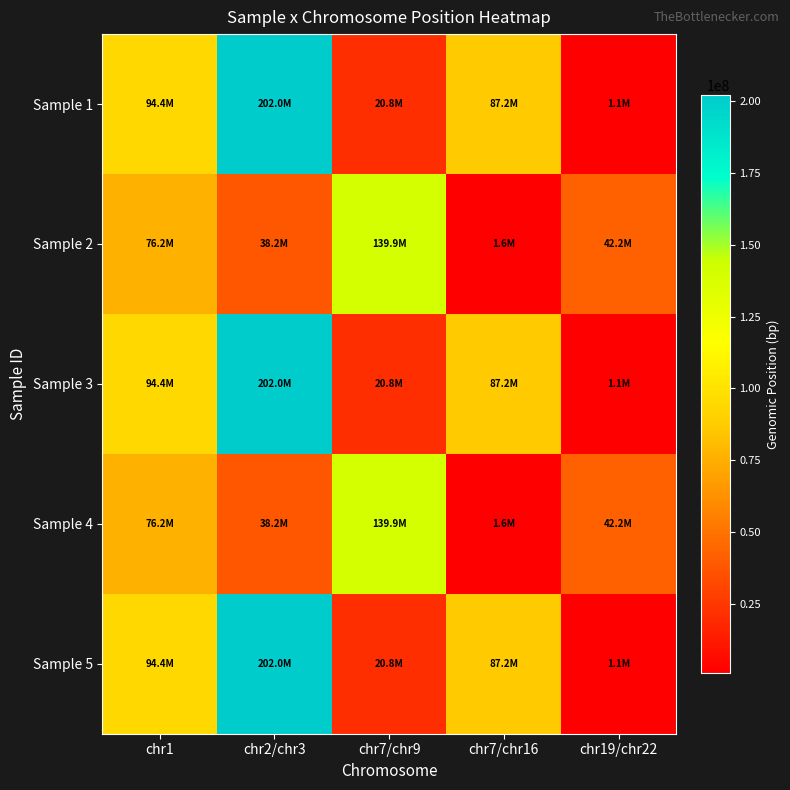

What is the spread (max minus min) of values at chr1?

18220644